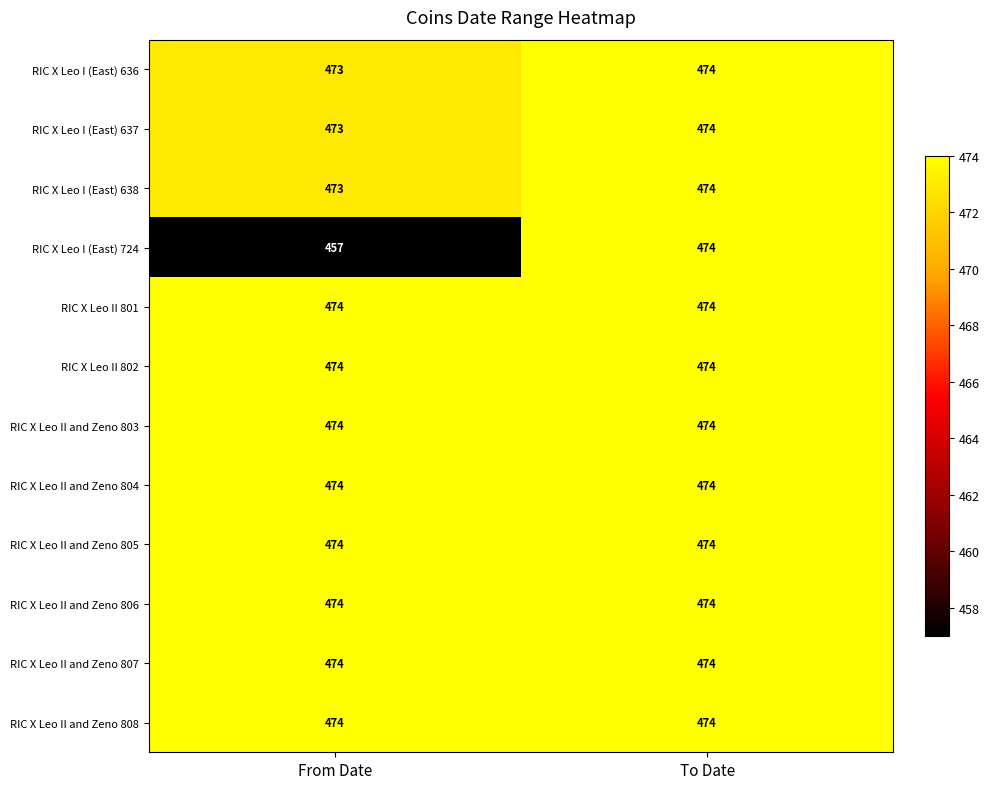

At which category is the sum across all series the highest?

To Date